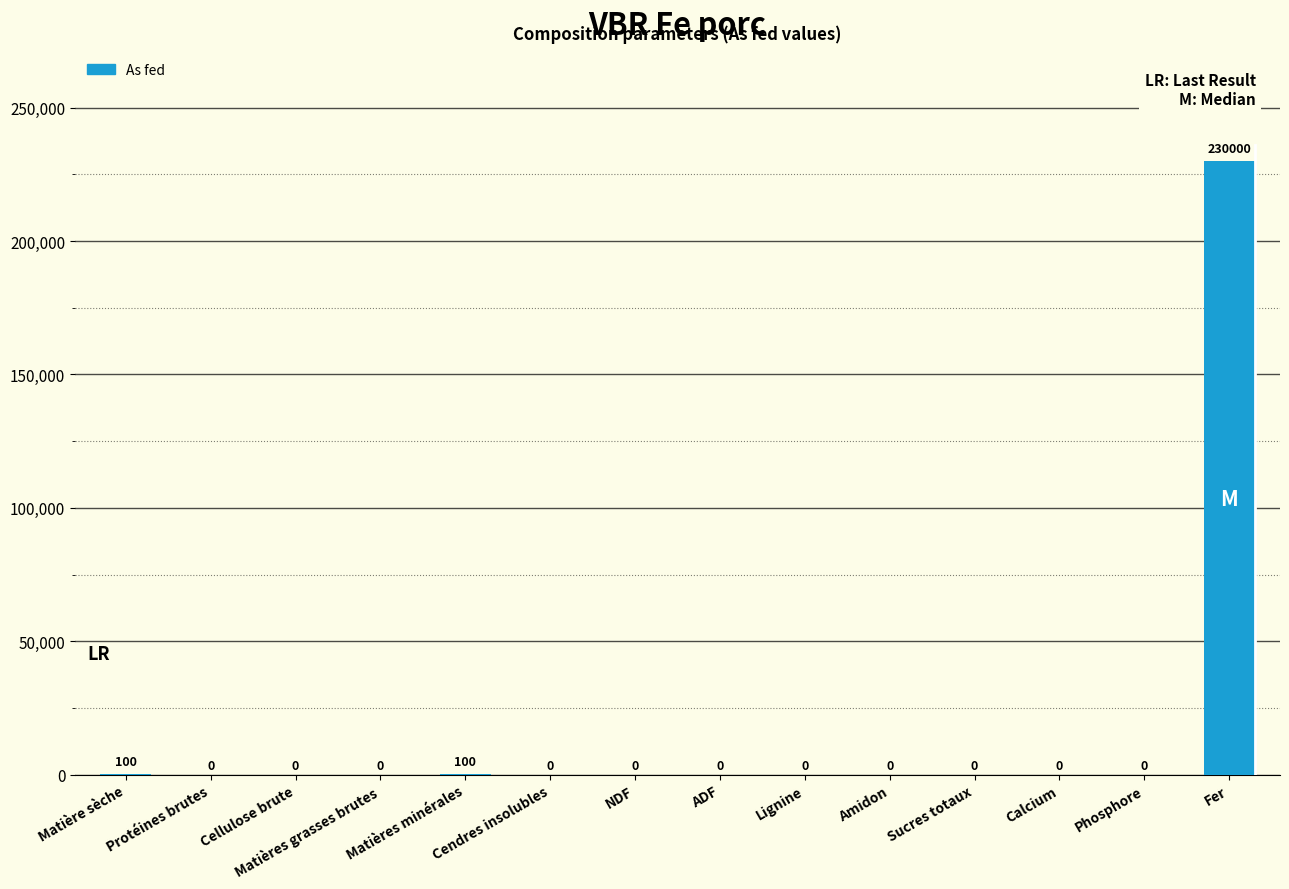

Between Cellulose brute and Matière sèche, which is larger?

Matière sèche